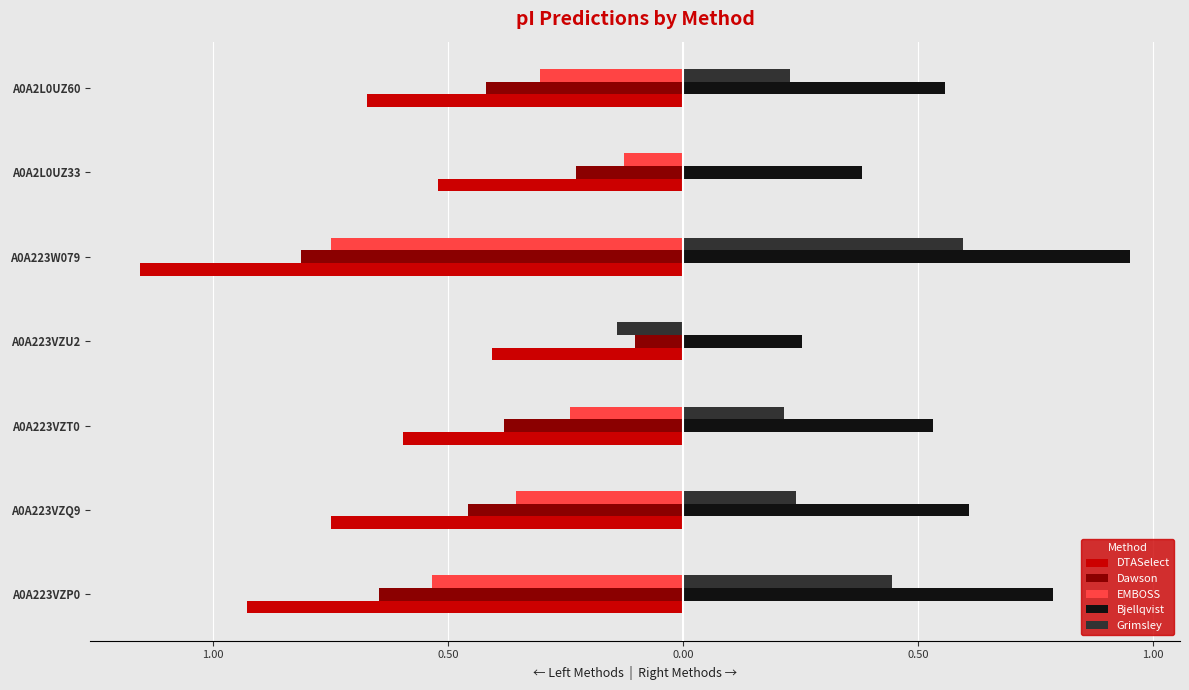

What are all the series names shown in the legend?

DTASelect, Dawson, EMBOSS, Bjellqvist, Grimsley